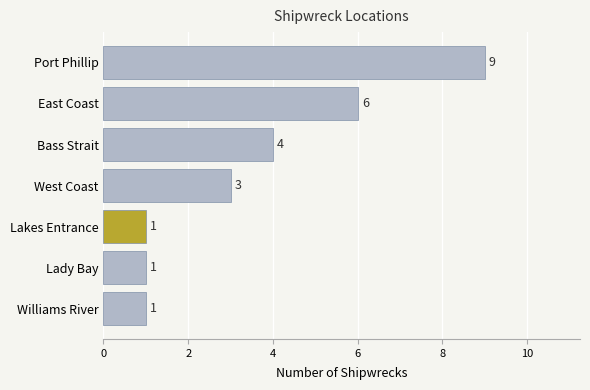

How many data points are less than 3?

3